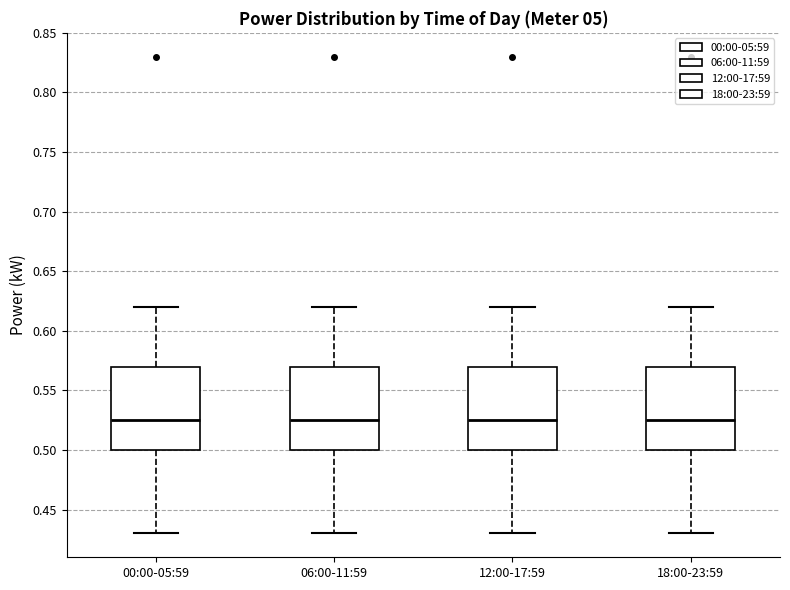

Where does the median line of the box for 06:00-11:59 sit on the y-axis? The values are not printed on the chart, so give them approximately, as read against the axis.

0.525